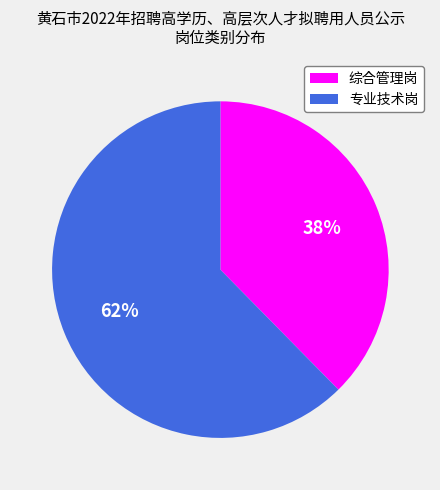

Combined, do 专业技术岗 and 综合管理岗 account for over 50%?

Yes